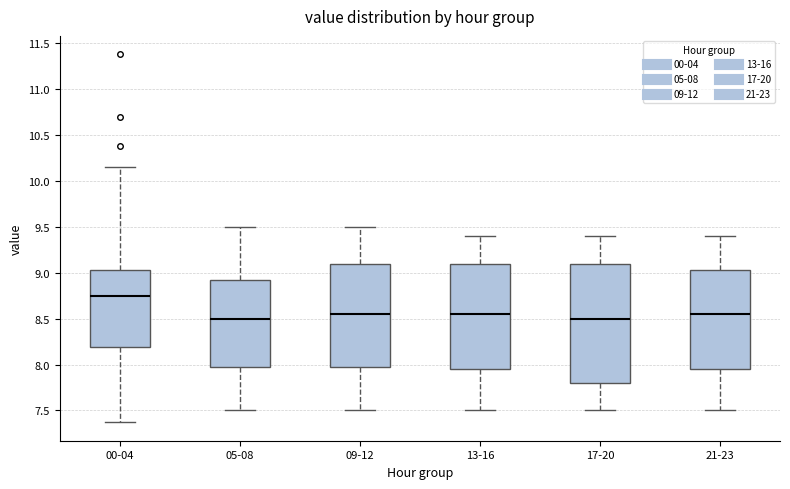

Reading left to right, transcribe this box plot: for each box, give where its median line is, the range the box spans, and where its two whiskers end, as read against the y-axis. The values are not printed on the chart, so give them approximately, as read against the axis.

00-04: median 8.75, box 8.20 to 9.05, whiskers 7.35 to 10.15
05-08: median 8.50, box 8.00 to 8.95, whiskers 7.50 to 9.50
09-12: median 8.55, box 8.00 to 9.10, whiskers 7.50 to 9.50
13-16: median 8.55, box 7.95 to 9.10, whiskers 7.50 to 9.40
17-20: median 8.50, box 7.80 to 9.10, whiskers 7.50 to 9.40
21-23: median 8.55, box 7.95 to 9.05, whiskers 7.50 to 9.40